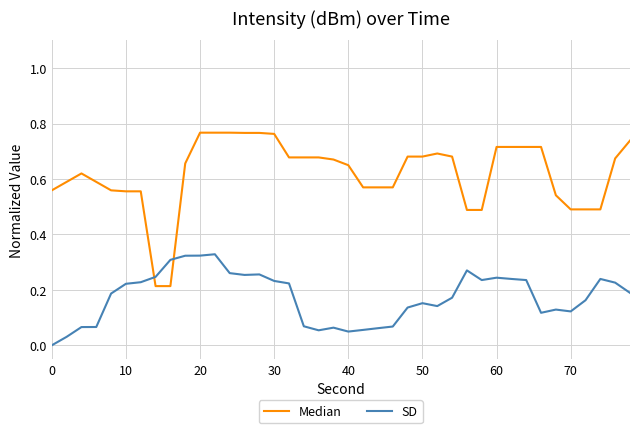

List the series in order of their overall mean, lowest first.

SD, Median